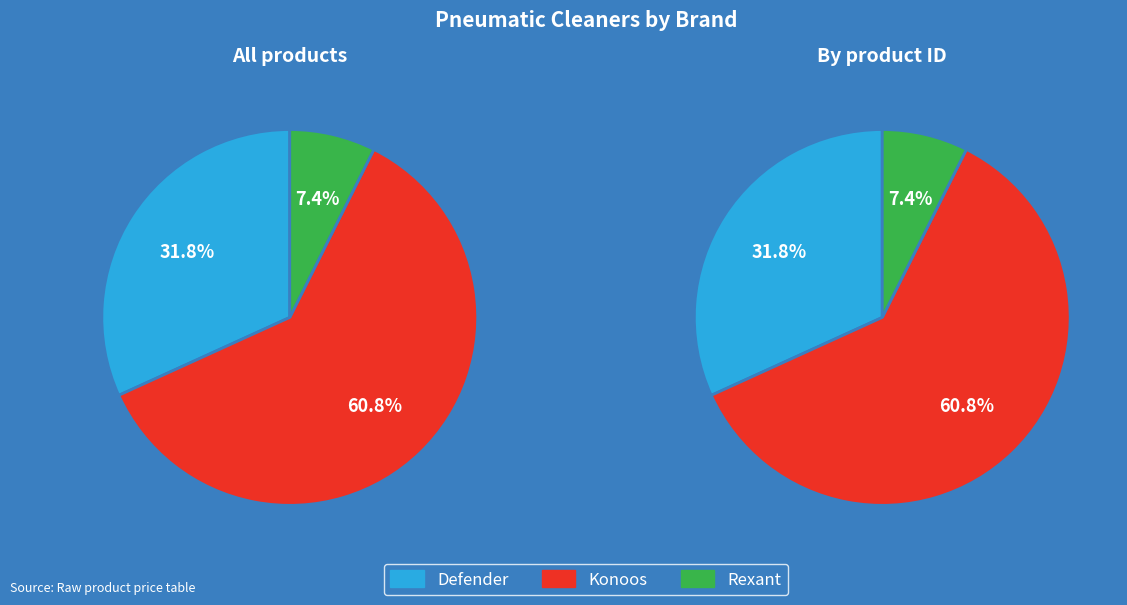

Does 157.1 account for over 50% of the chart?

No